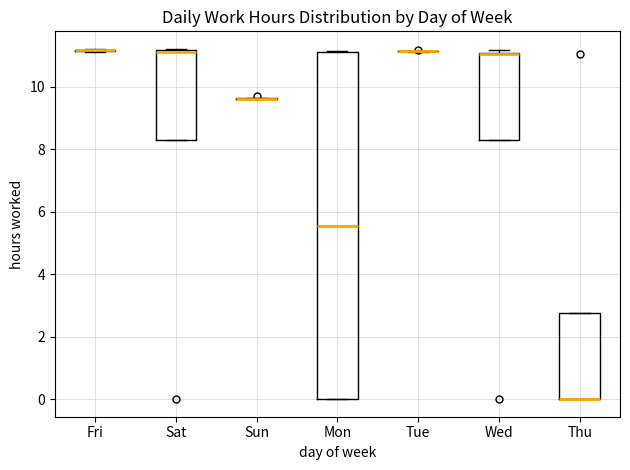

Comparing the boxes themselves (not the whiskers), which one is the tallest?

Mon